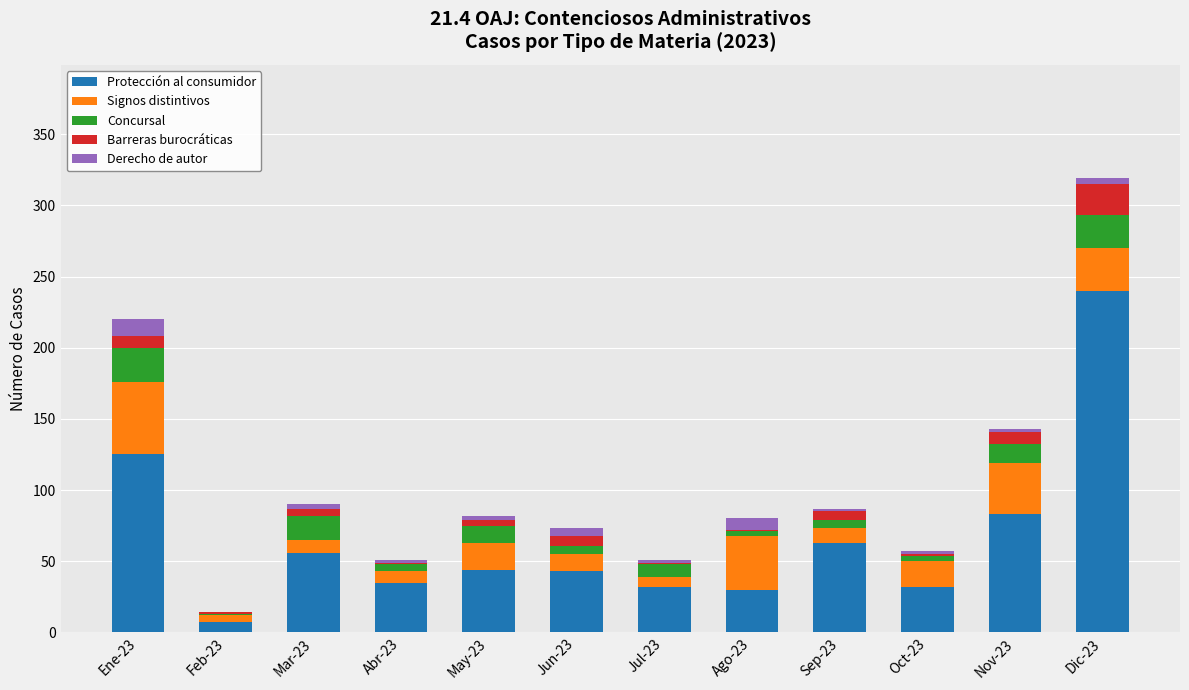

Which category has the highest value in the Protección al consumidor series?

Dic-23